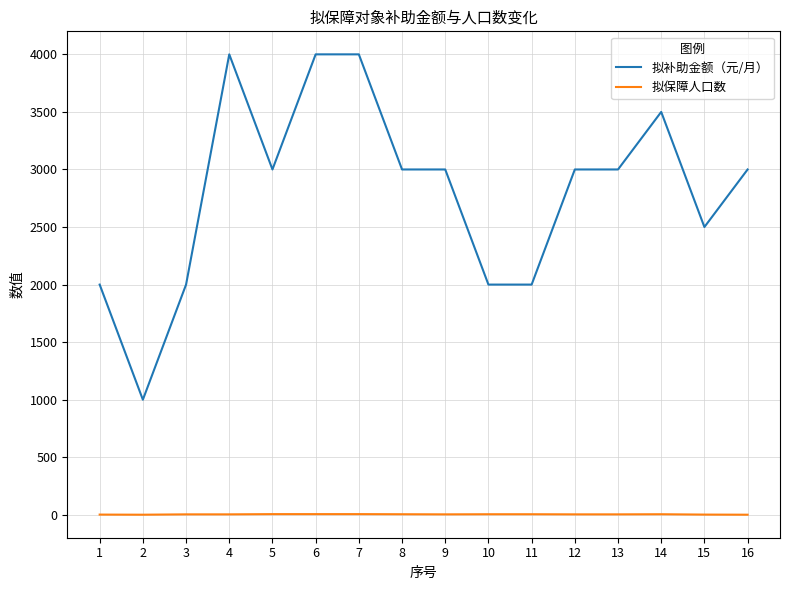

List the series in order of their overall mean, lowest first.

拟保障人口数, 拟补助金额（元/月）